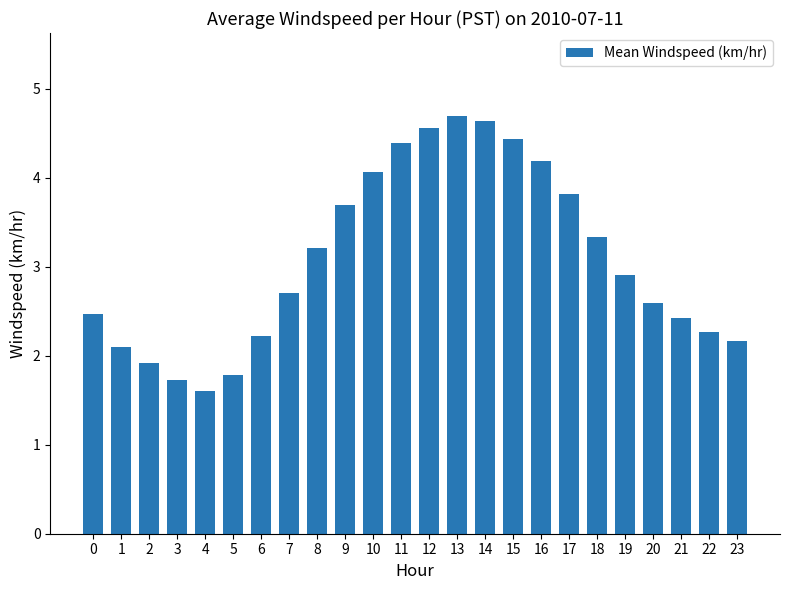

What is the smallest value displayed?

1.6